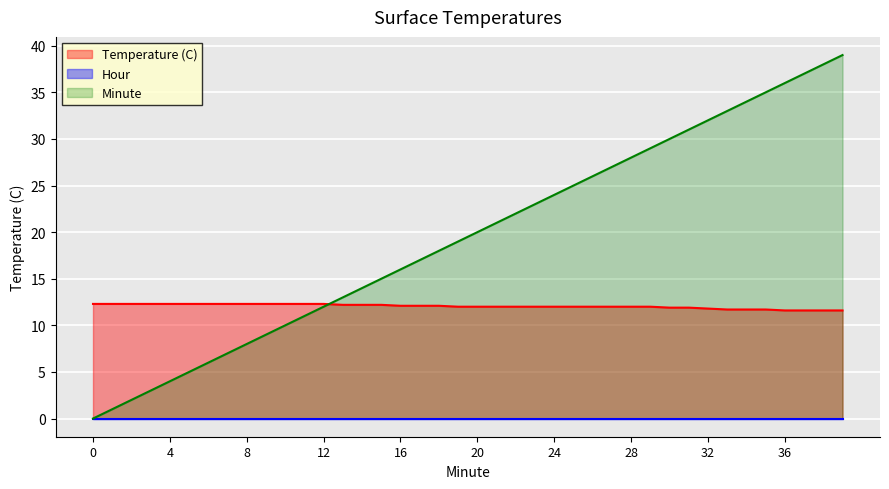

Where do Temperature (C) and Minute first cross each other?

12 and 13